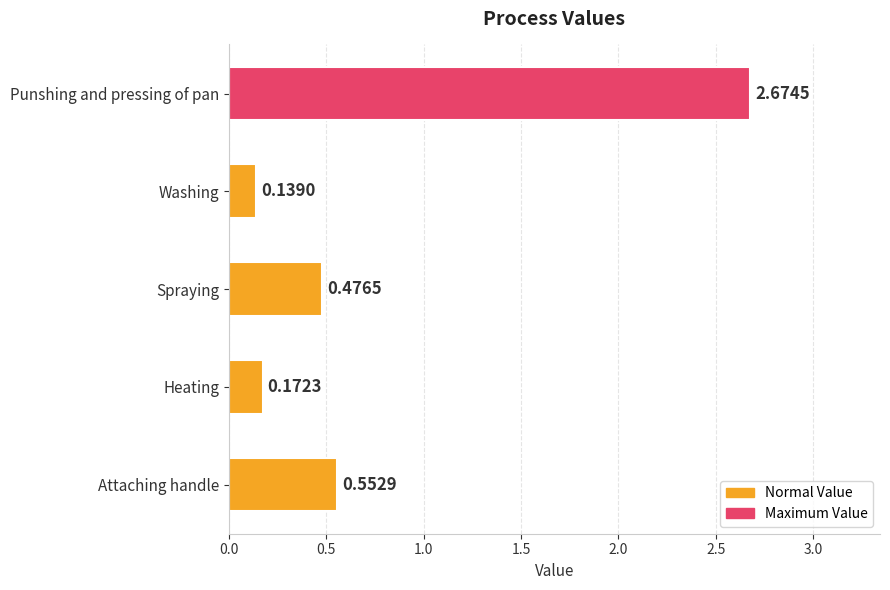

Does the chart contain any negative values?

No